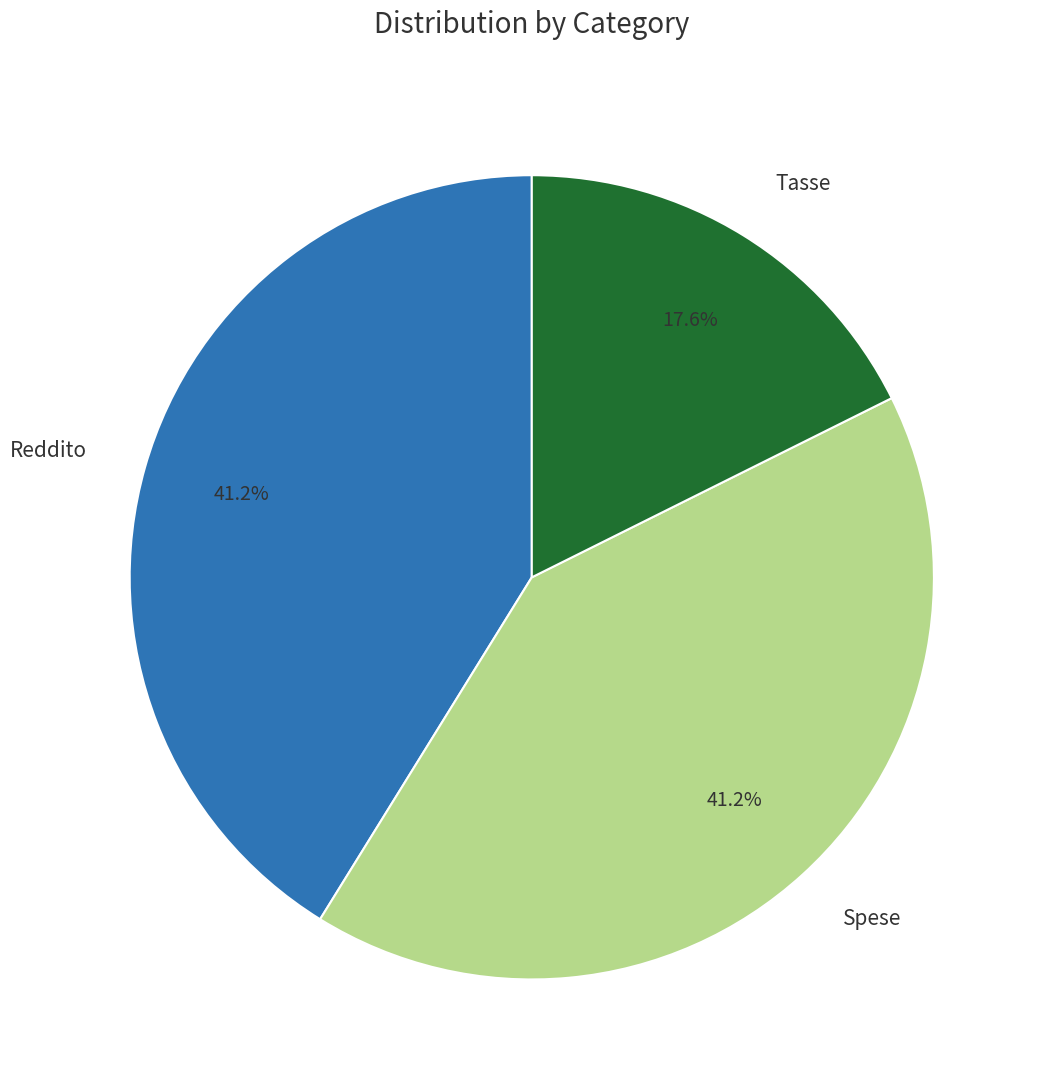

To the nearest percent, what is the combined percentage of Tasse and Spese?

59%